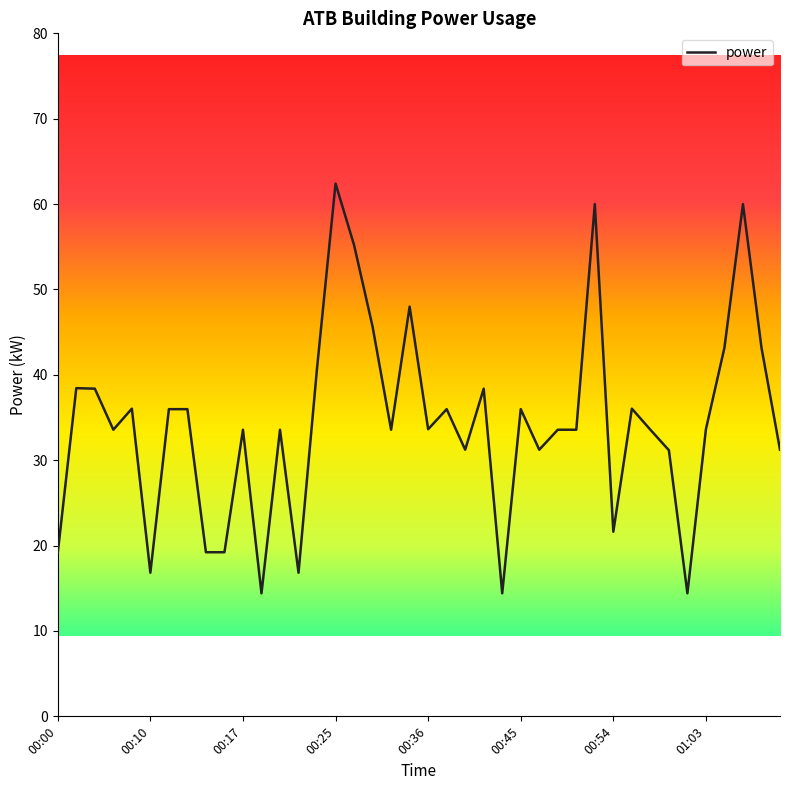

What is the maximum value shown in the chart?

62.4